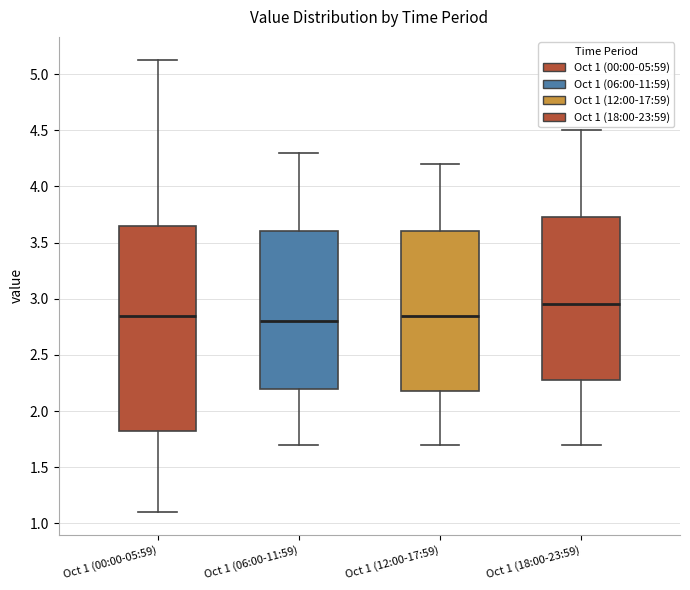

Reading left to right, read every box against the y-axis: the position of its median line, the range the box covers, and the ends of its whiskers. The values are not printed on the chart, so give them approximately, as read against the axis.

Oct 1 (00:00-05:59): median 2.85, box 1.80 to 3.65, whiskers 1.10 to 5.15
Oct 1 (06:00-11:59): median 2.80, box 2.20 to 3.60, whiskers 1.70 to 4.30
Oct 1 (12:00-17:59): median 2.85, box 2.20 to 3.60, whiskers 1.70 to 4.20
Oct 1 (18:00-23:59): median 2.95, box 2.30 to 3.75, whiskers 1.70 to 4.50